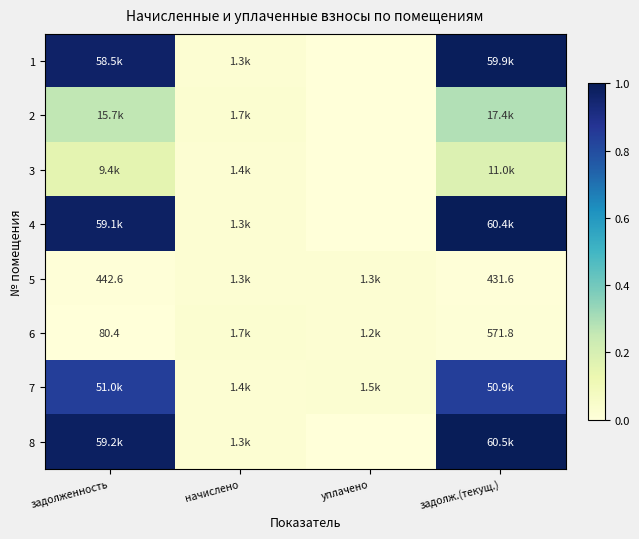

Which category has the lowest value across all series?

уплачено